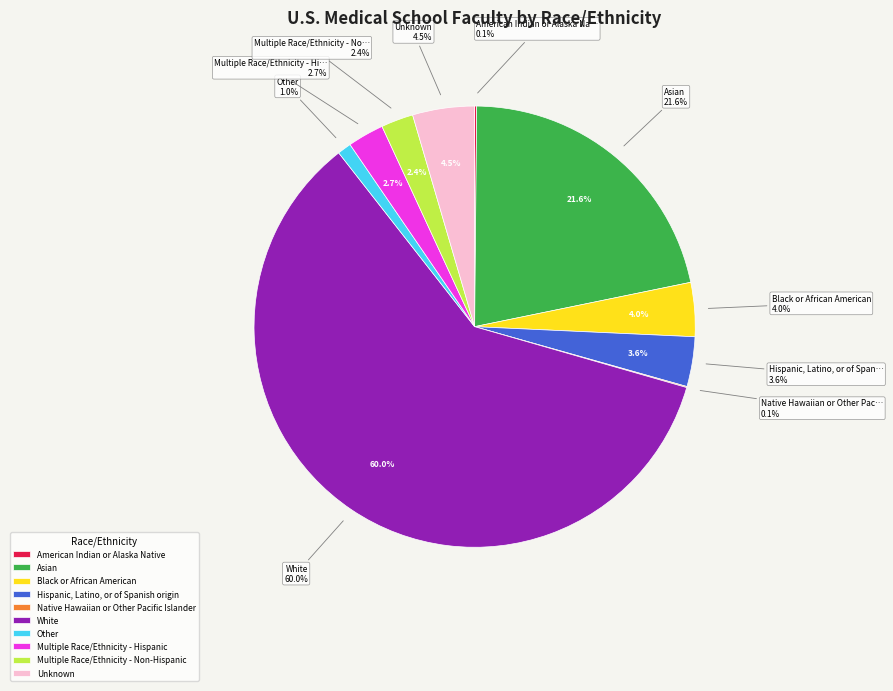

What is the change in value from Black or African American to Other?

-6195